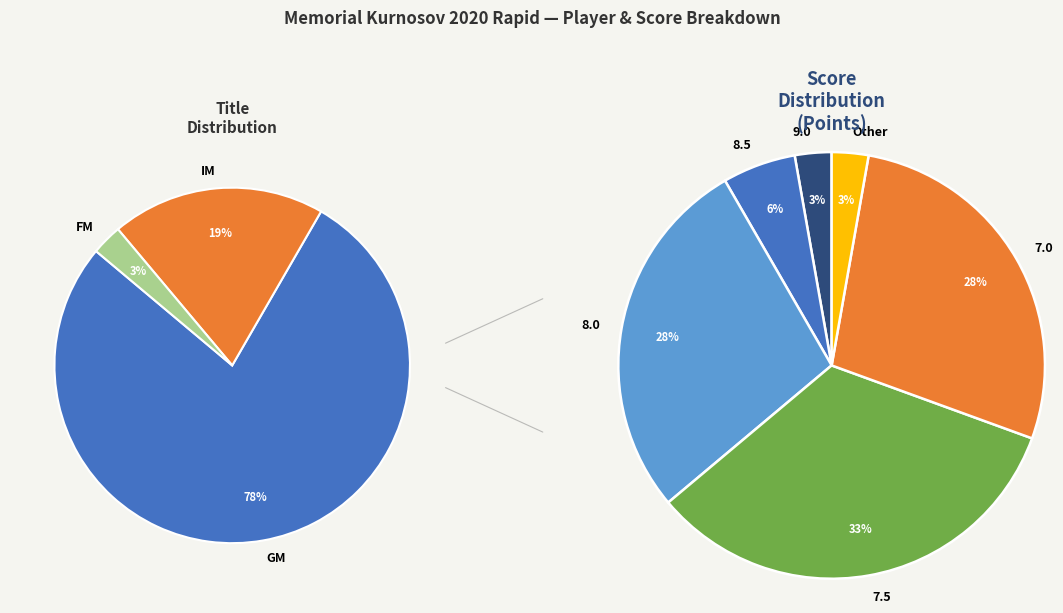

What is the smallest slice in the pie chart?

FM